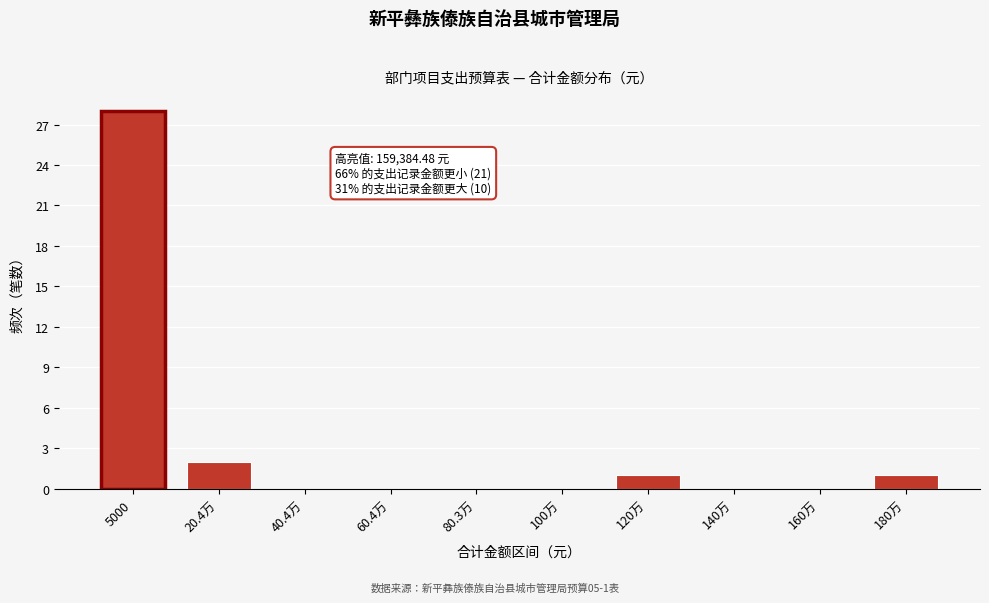

Reading right to left, what are all the values shown in this chart?

180万=1	160万=0	140万=0	120万=1	100万=0	80.3万=0	60.4万=0	40.4万=0	20.4万=2	5000=28